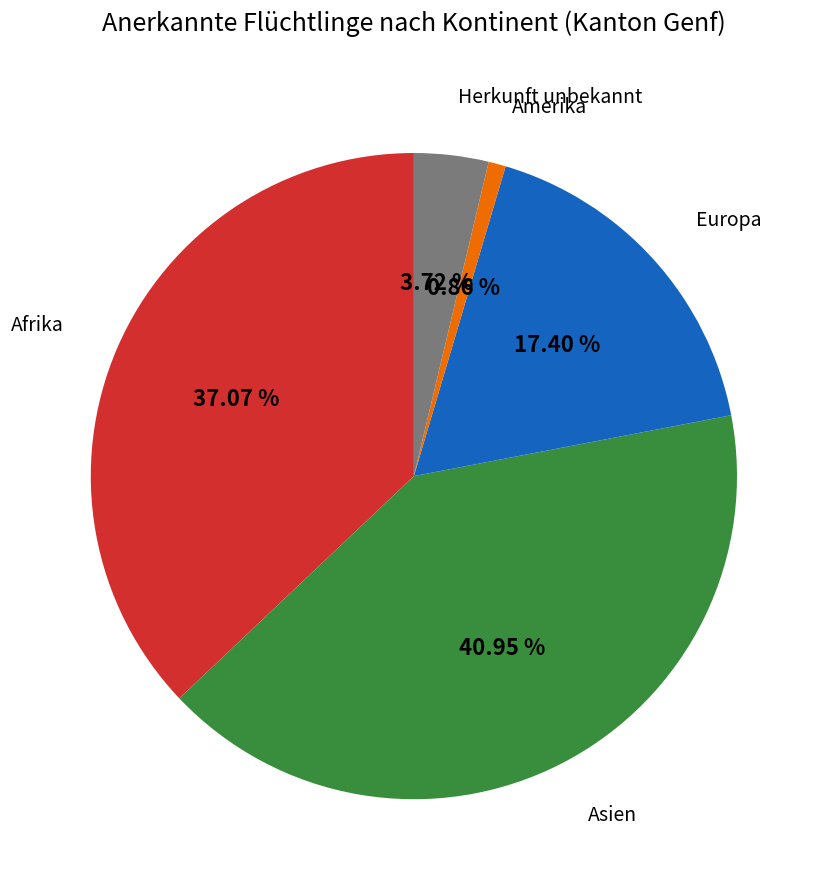

Does any single category account for the majority?

No